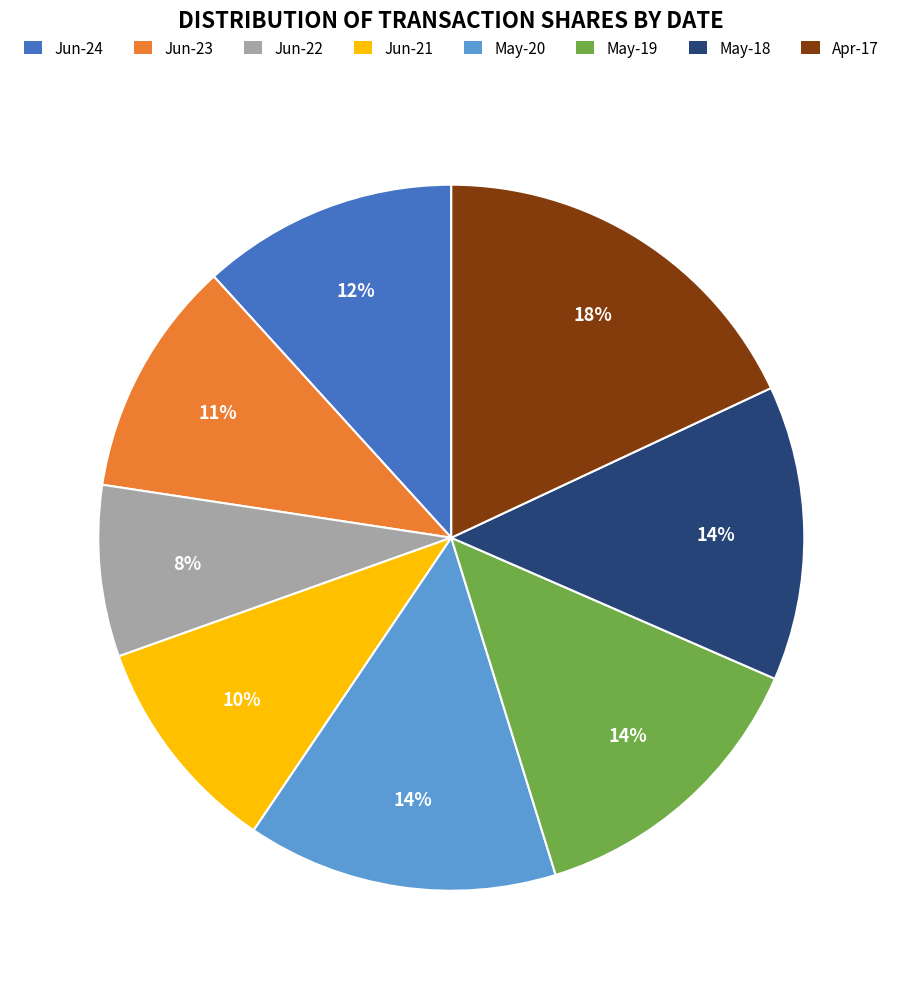

To the nearest percent, what is the difference between the largest and smallest slice percentages?

10%